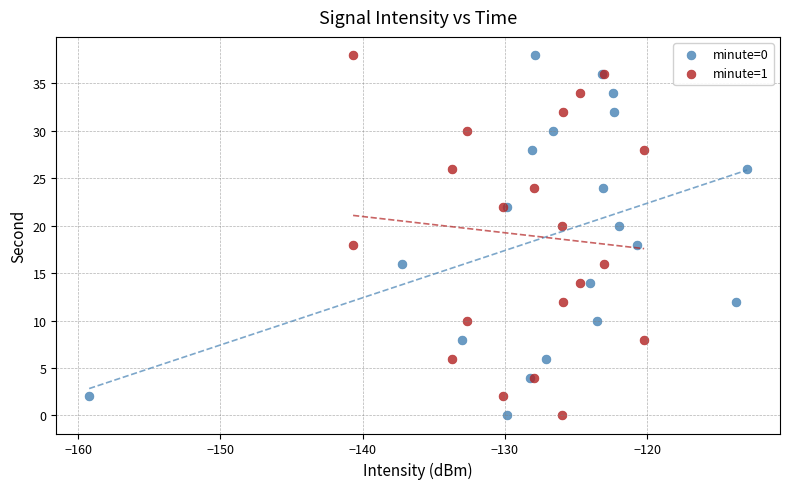

What are all the series names shown in the legend?

minute=0, minute=1